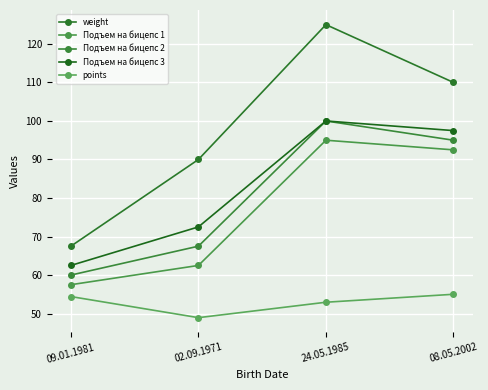

At which label does Подъем на бицепс 3 first exceed 97?

24.05.1985